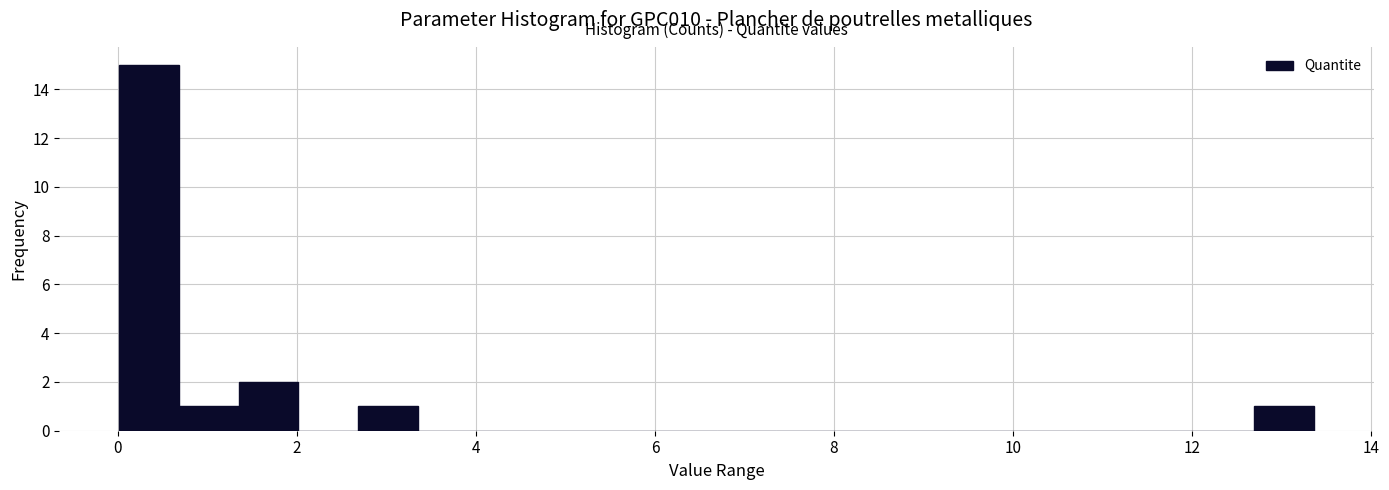

Read against the x-axis, roughly where is the centre of the tallest bar?

0.4